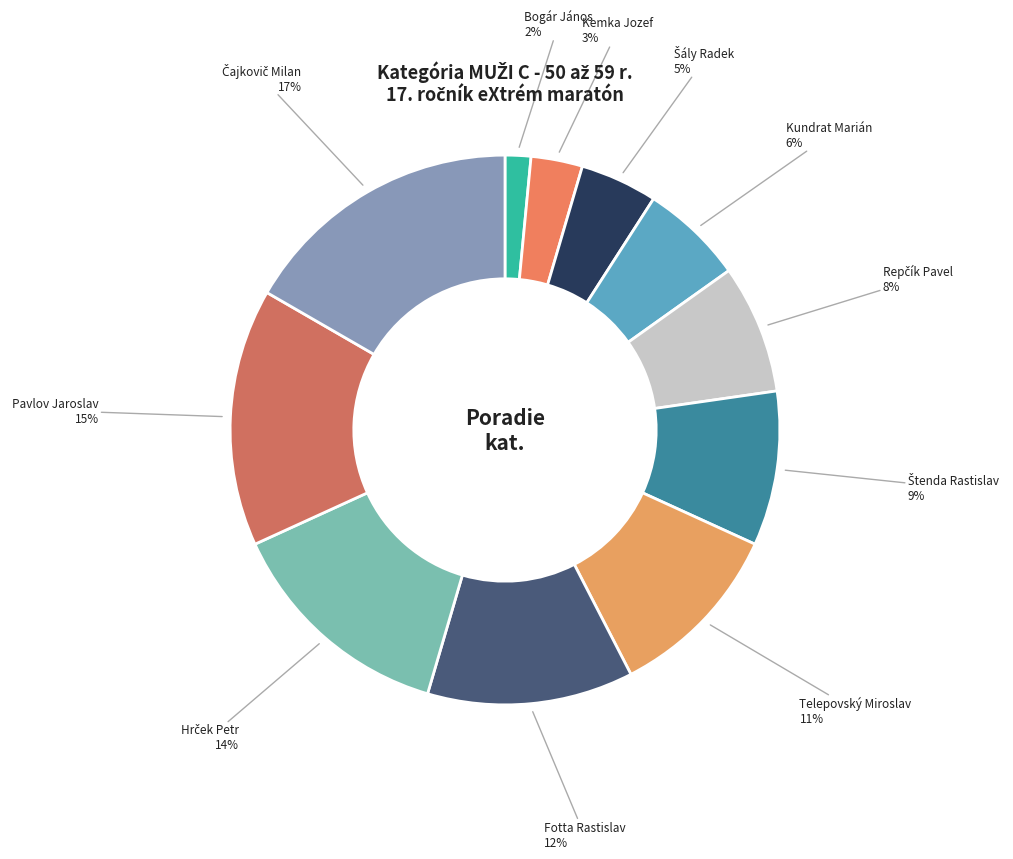

Is the sum of Telepovský Miroslav and Pavlov Jaroslav greater than half?

No